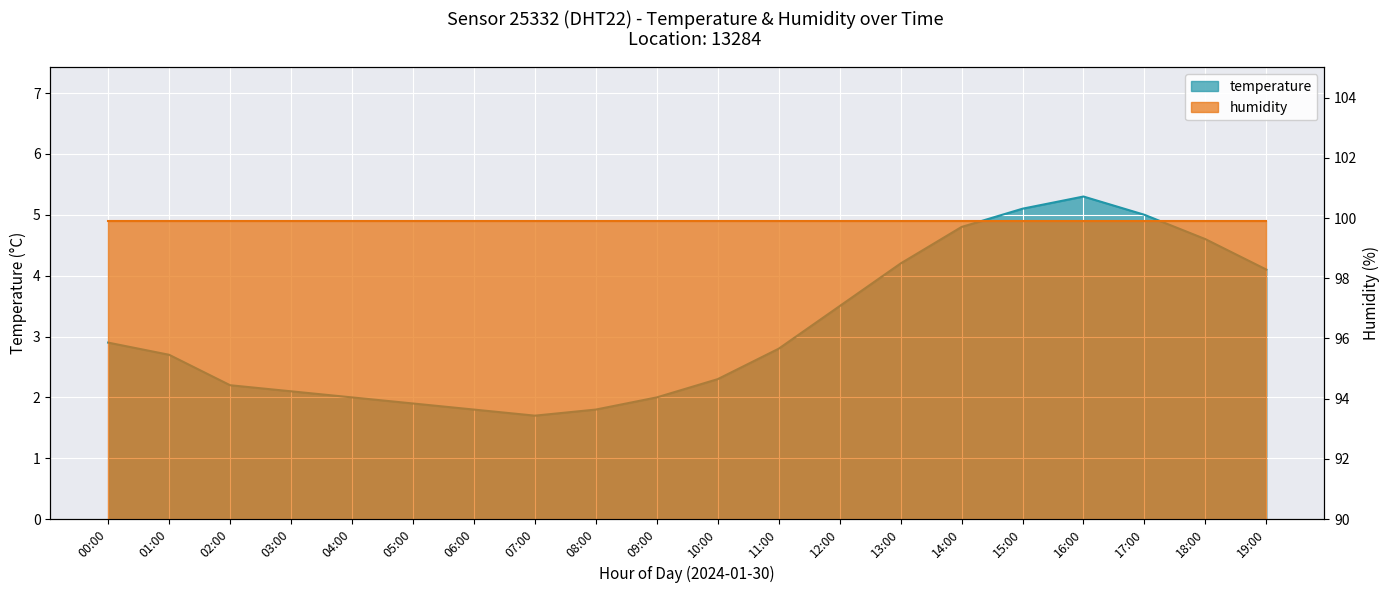

How many data points does each series have?

20